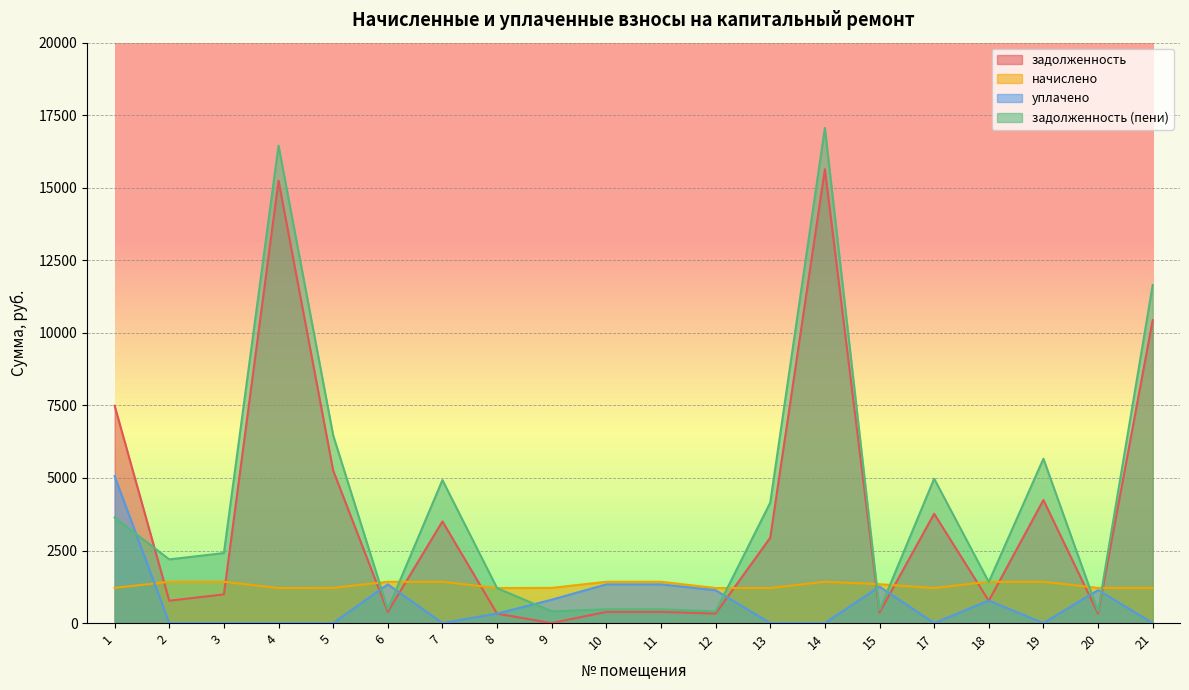

What is the lowest value of the задолженность (пени) series?

402.4